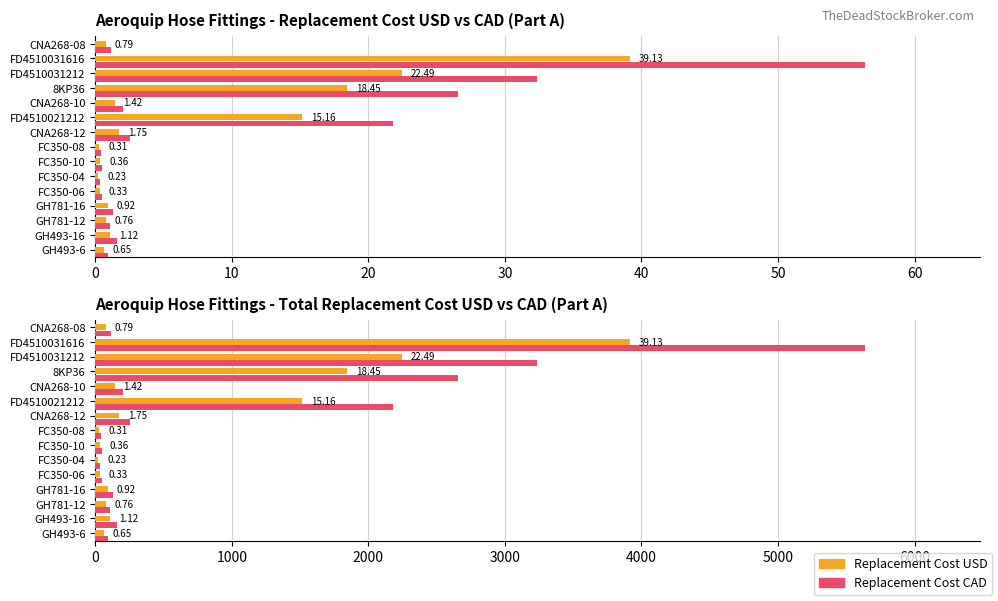

Read the TOTAL REPLACEMENT COST USD value at FD4510031616.

3912.5